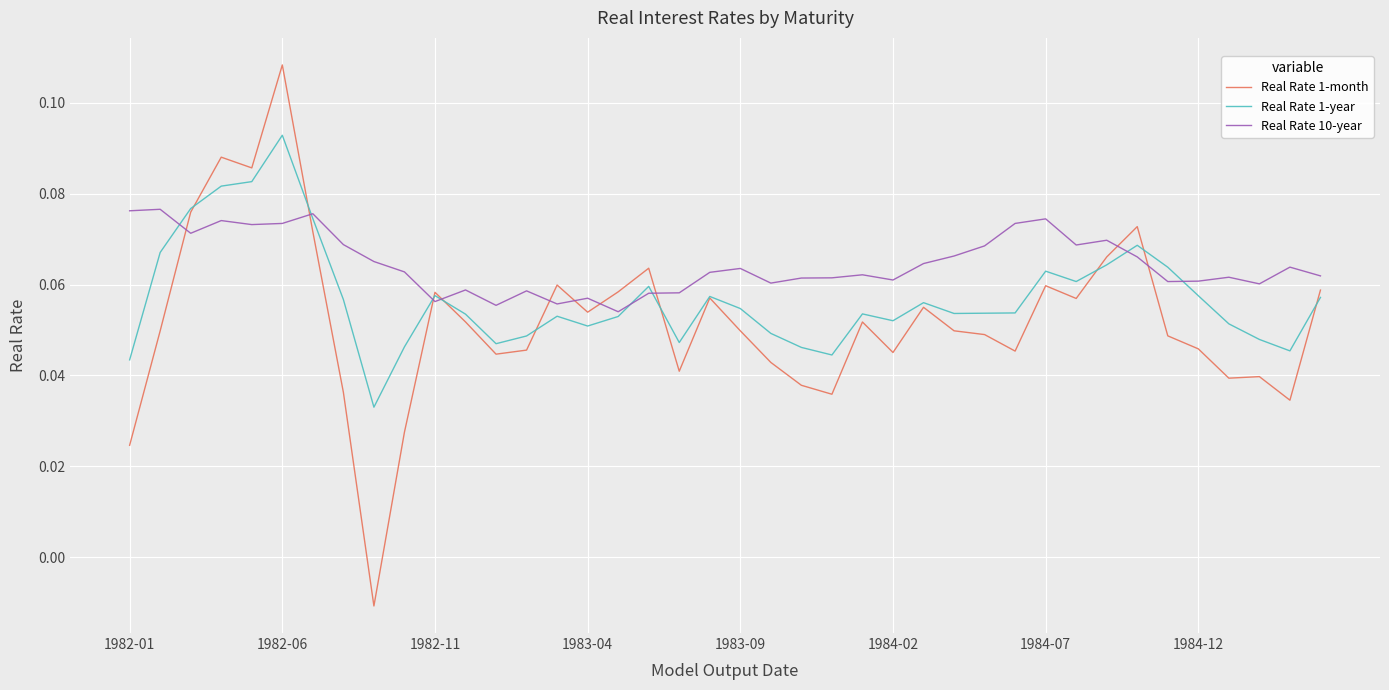

Which series has the widest spread of values?

Real Rate 1-month